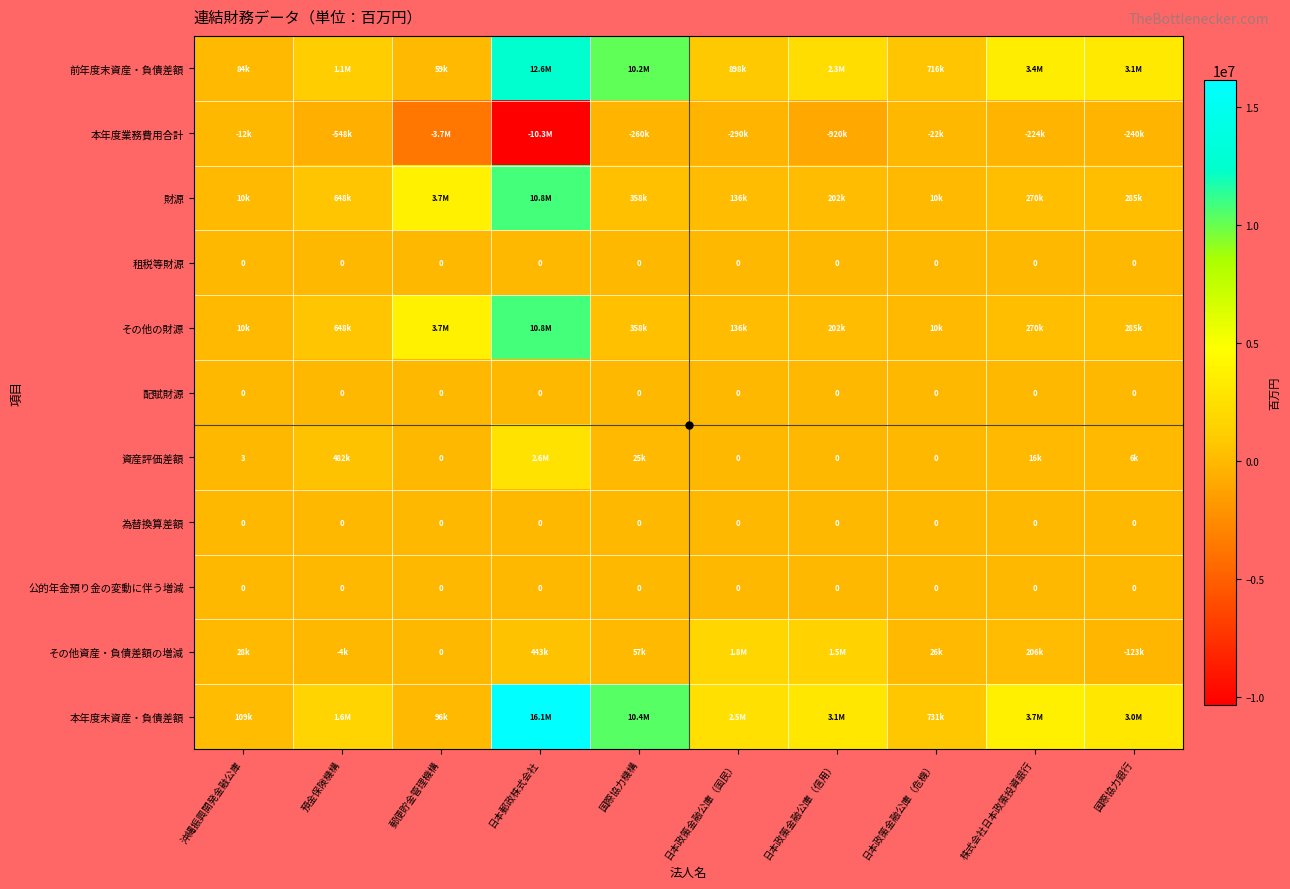

The value of 公的年金預り金の変動に伴う増減 at 日本政策金融公庫（危機） is 0. True or false?

True